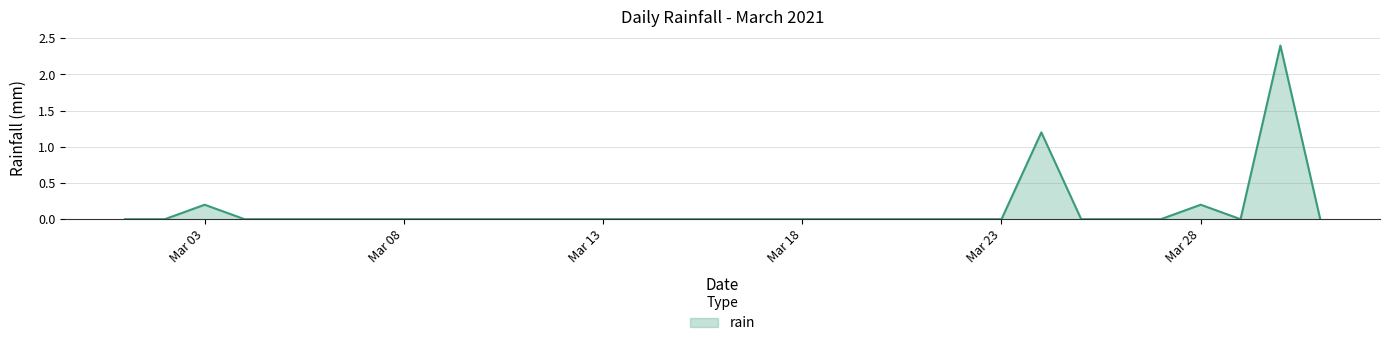

What is the difference between the maximum and minimum values?

2.4